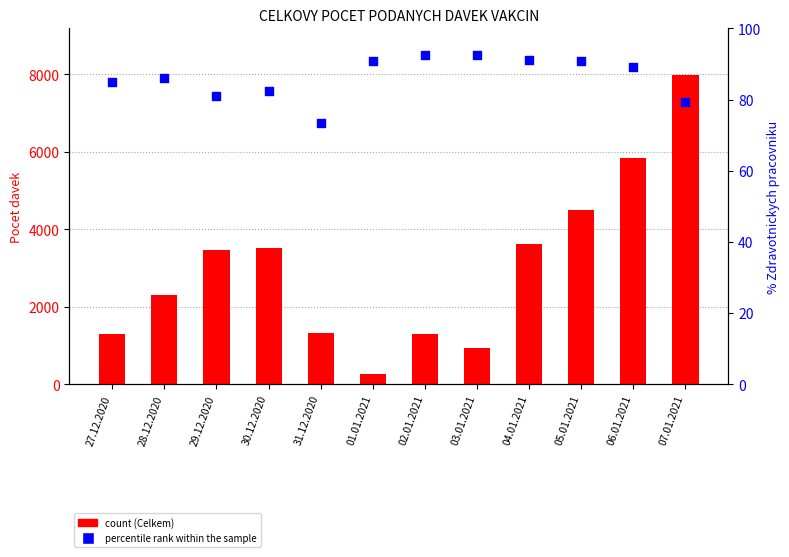

What is the total value across all series at 29.12.2020?

3548.0